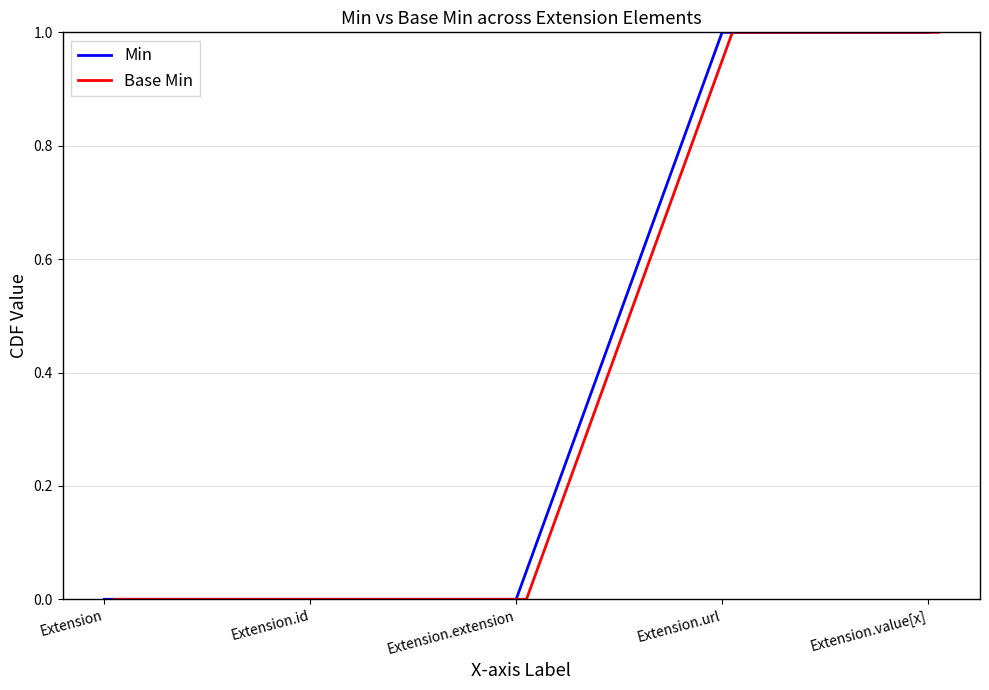

True or false: Min and Base Min cross at least once.

False